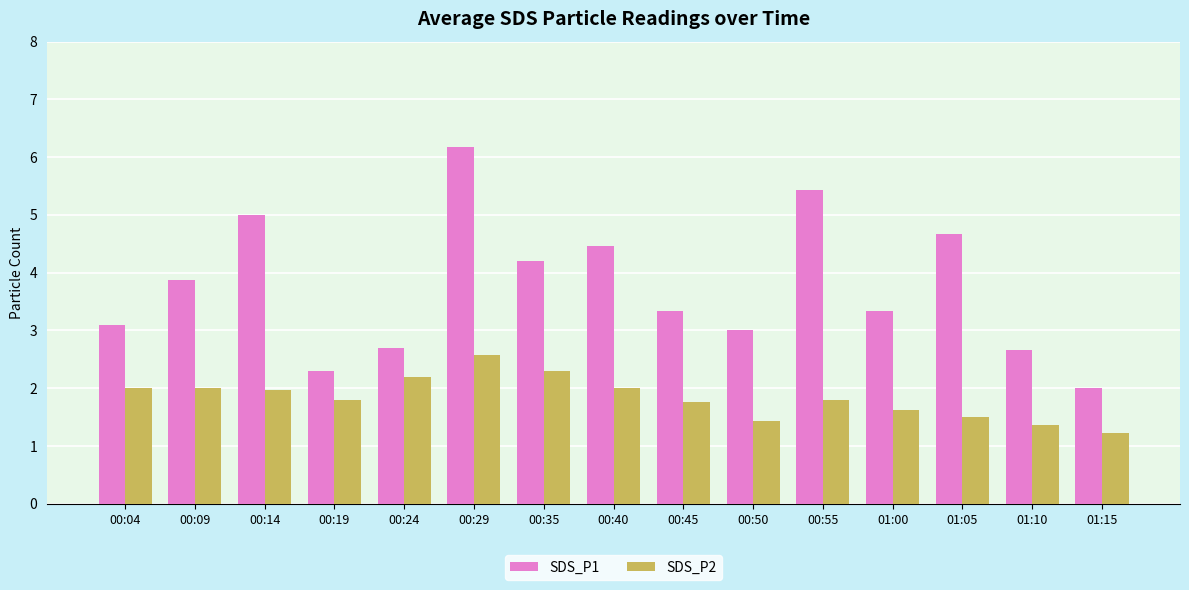

True or false: SDS_P2 has a value of 3.0 at 00:09.

False